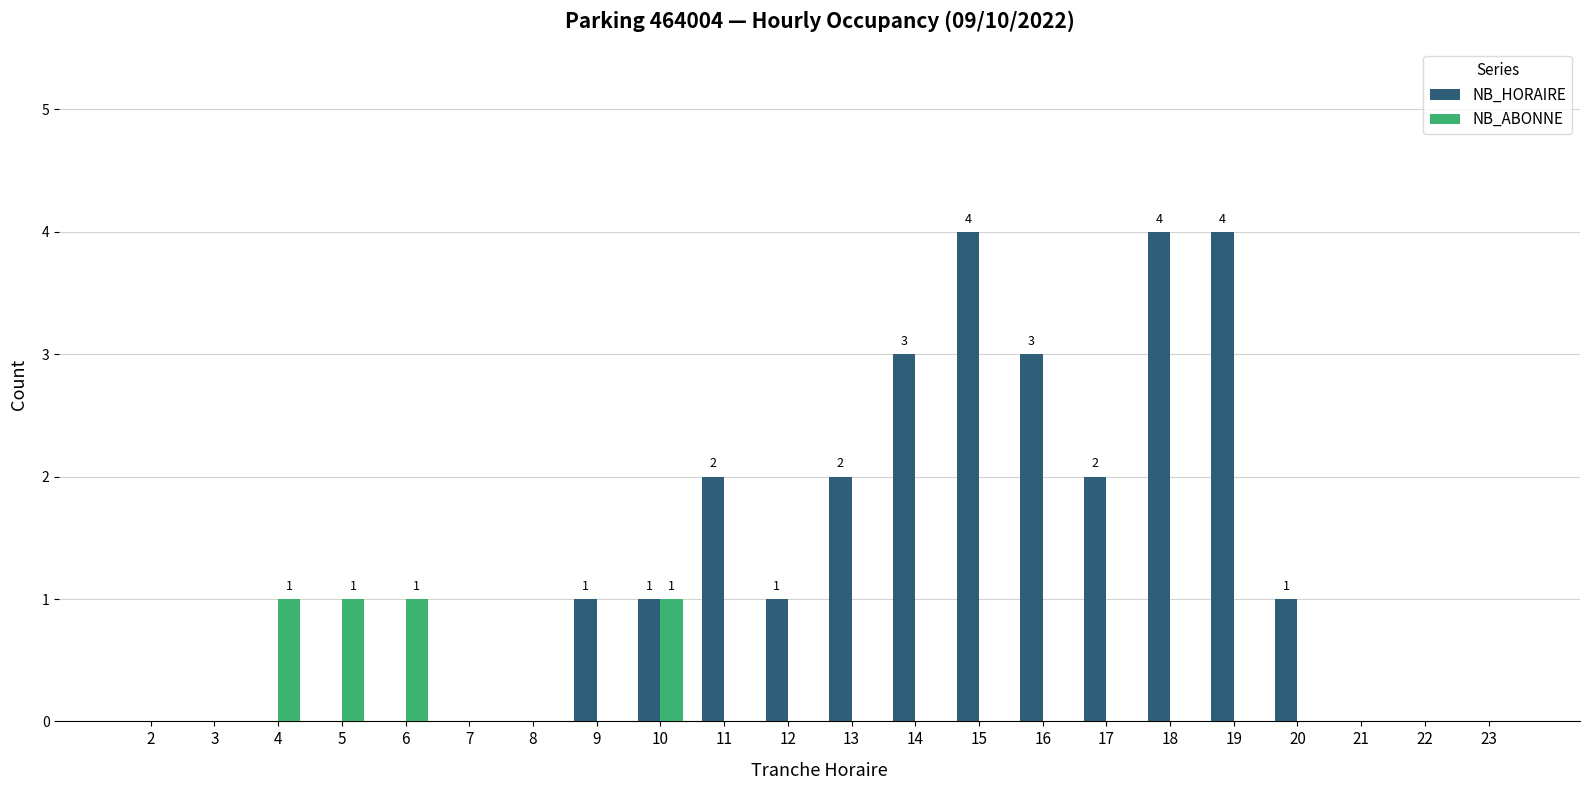

What is the sum of all NB_HORAIRE values?

28